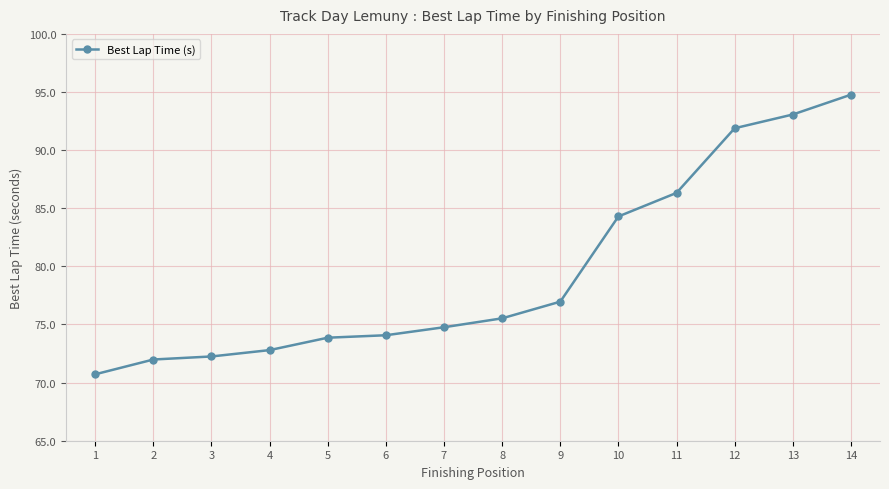

Count the number of data series in this chart.

1